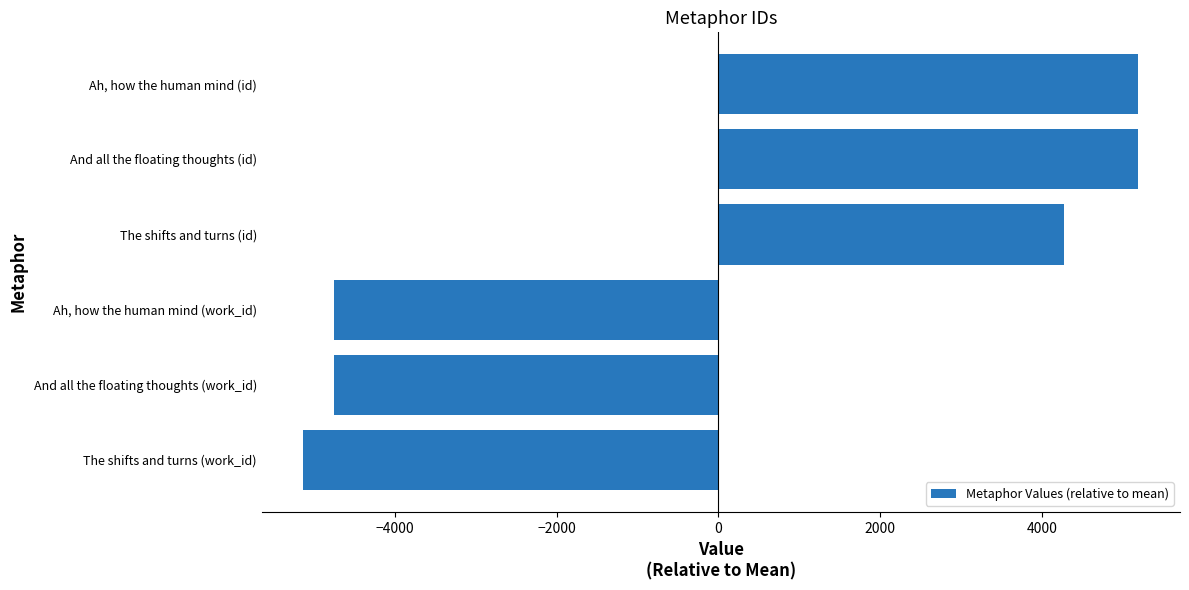

Count the number of data series in this chart.

1